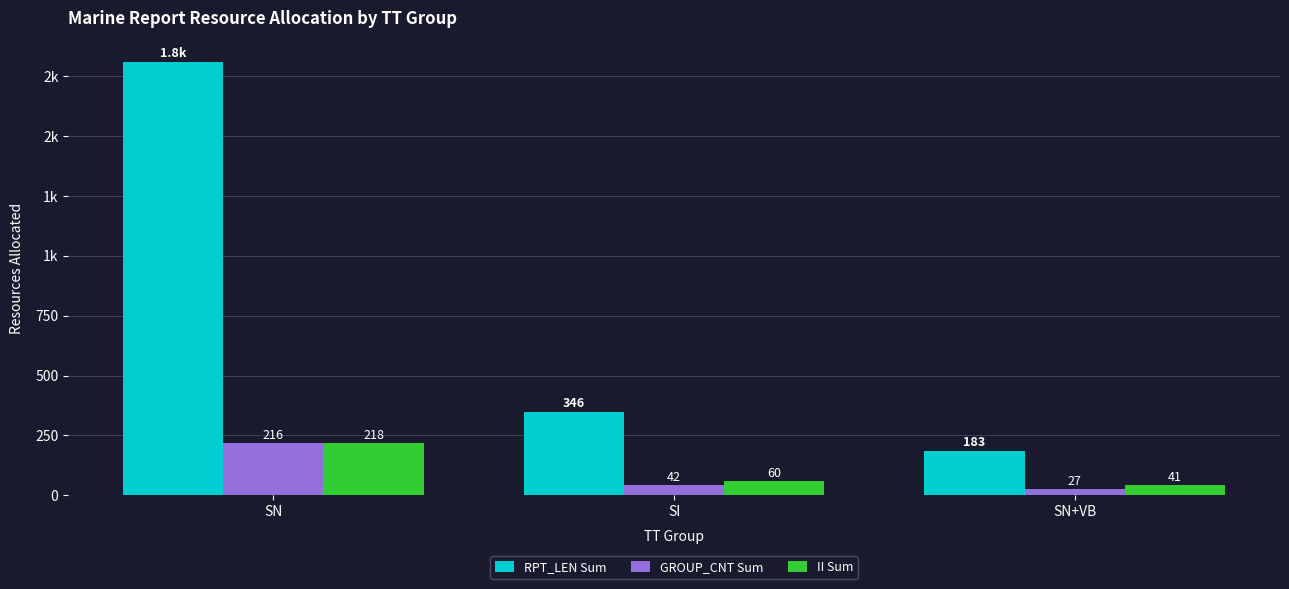

Rank the series at SI from highest to lowest value.

RPT_LEN Sum, II Sum, GROUP_CNT Sum